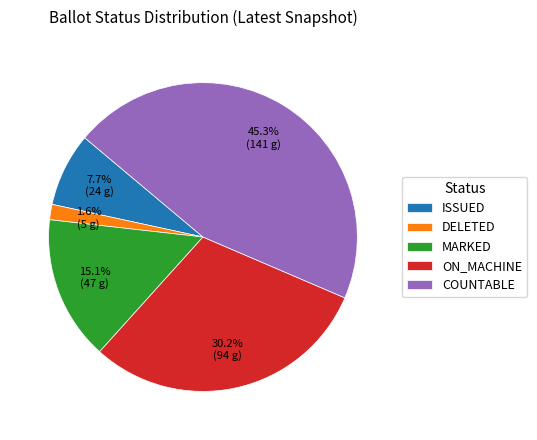

What percentage do ON_MACHINE and MARKED together represent?

45.3%